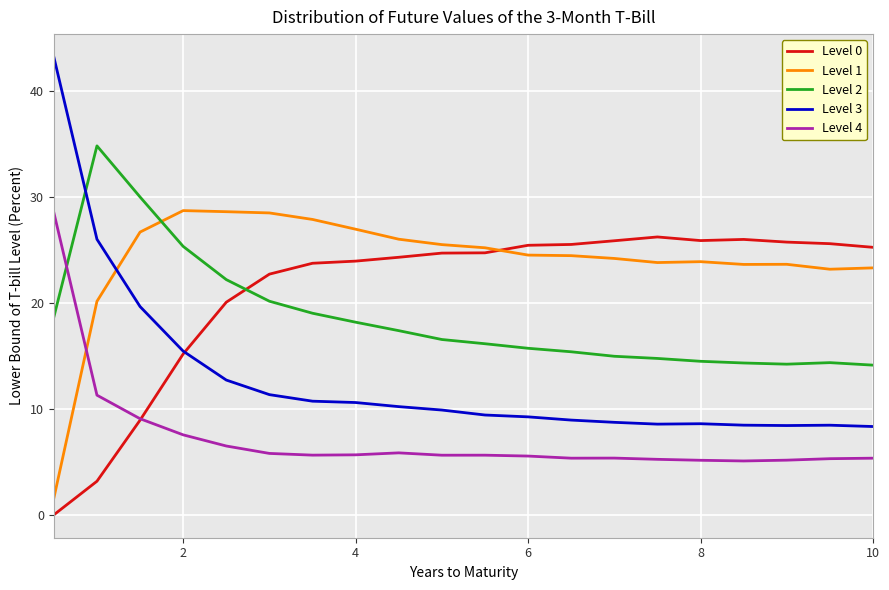

Which series has the largest range (max minus min)?

Level 3